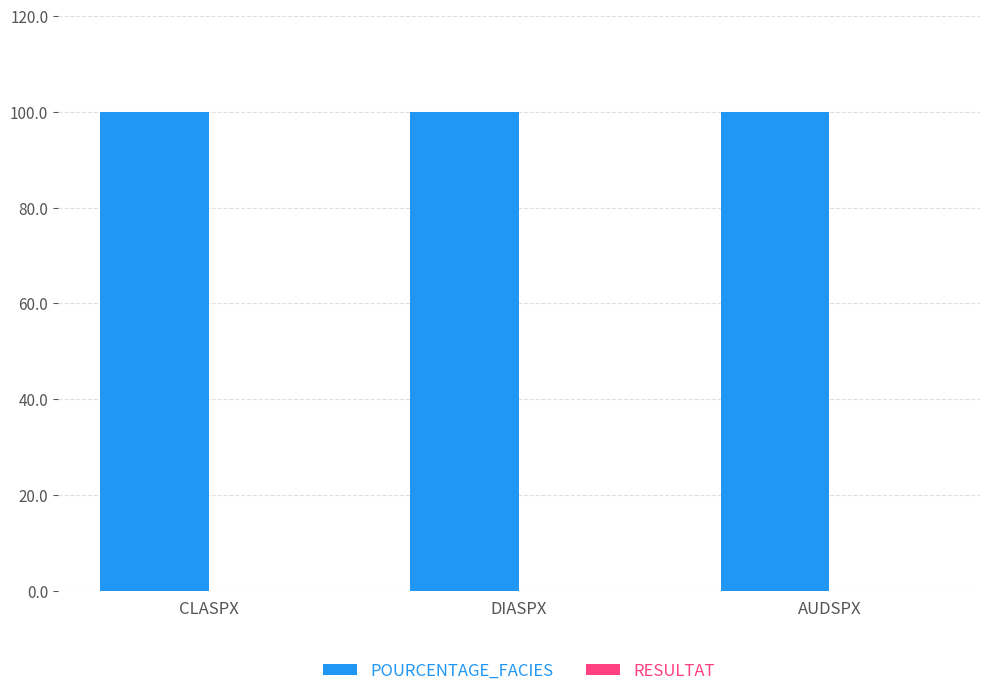

Which series has the largest total across all categories?

POURCENTAGE_FACIES